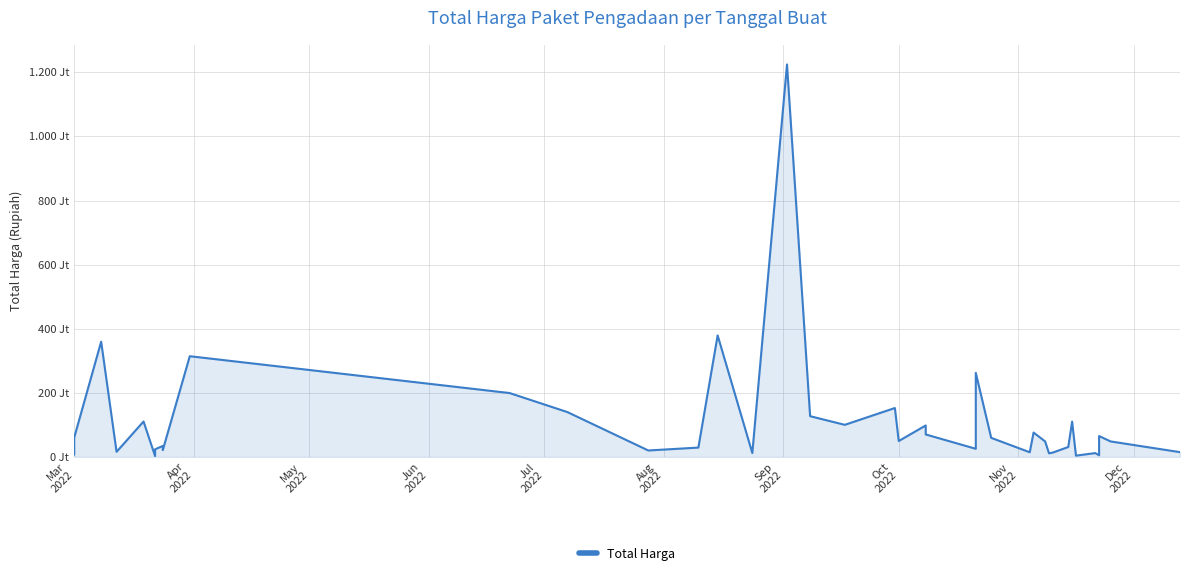

How many interior local peaks (higher than both neighbors) does the data have?

13